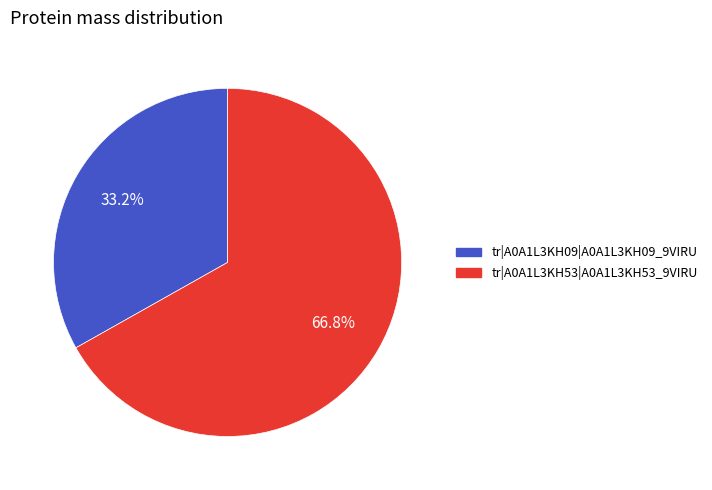

Is there a majority slice in this chart?

Yes